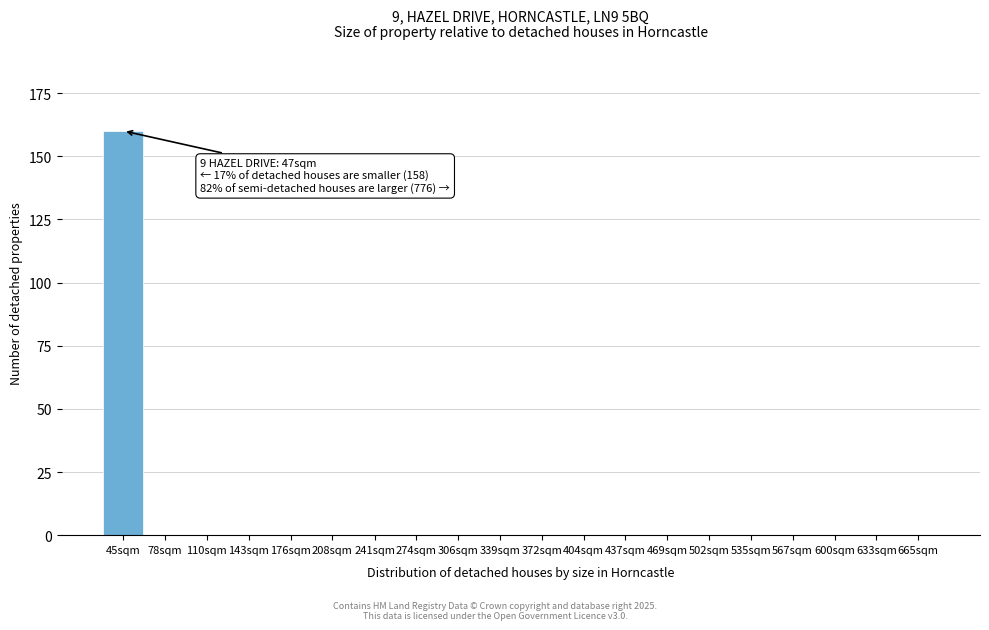

Reading left to right, transcribe all the data shown in this chart.

45sqm=160	78sqm=0	110sqm=0	143sqm=0	176sqm=0	208sqm=0	241sqm=0	274sqm=0	306sqm=0	339sqm=0	372sqm=0	404sqm=0	437sqm=0	469sqm=0	502sqm=0	535sqm=0	567sqm=0	600sqm=0	633sqm=0	665sqm=0